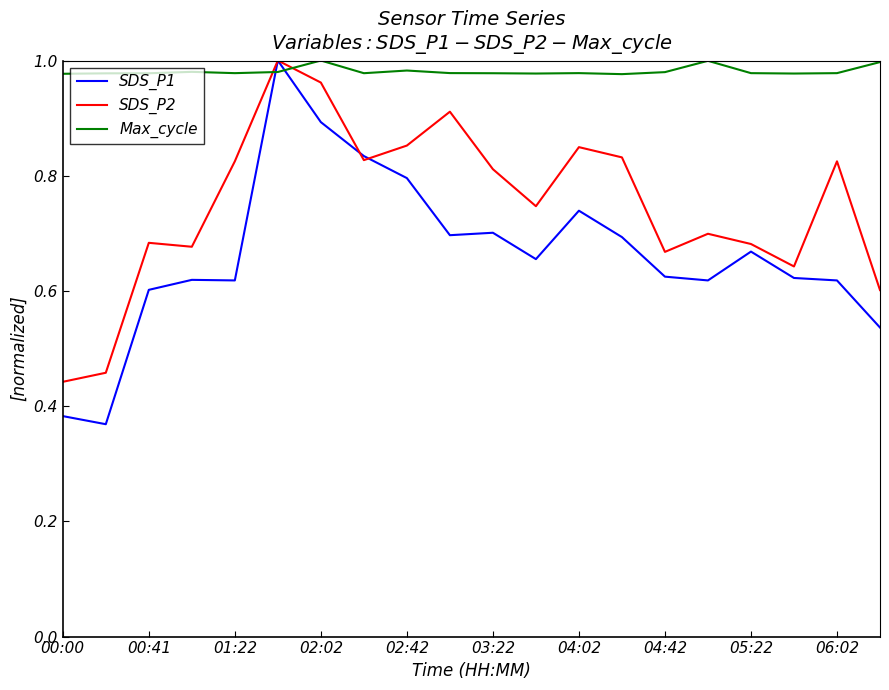

Which series has the largest total across all categories?

Max_cycle